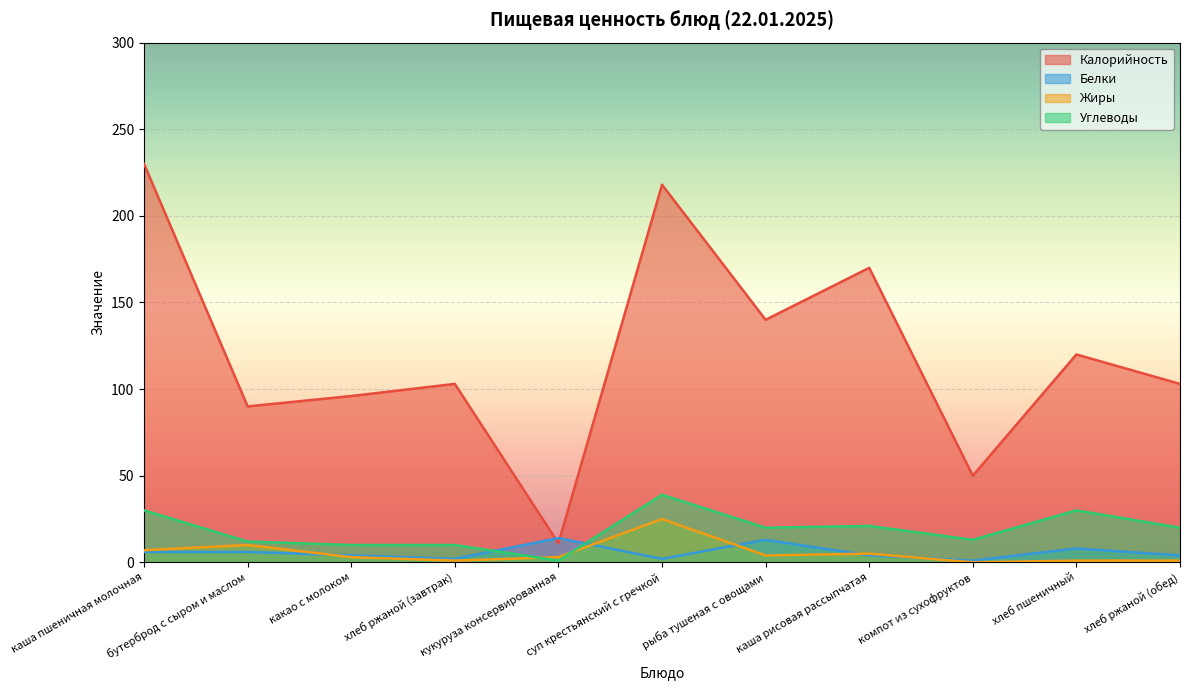

Which has a higher value, кукуруза консервированная or хлеб ржаной (обед)?

хлеб ржаной (обед)